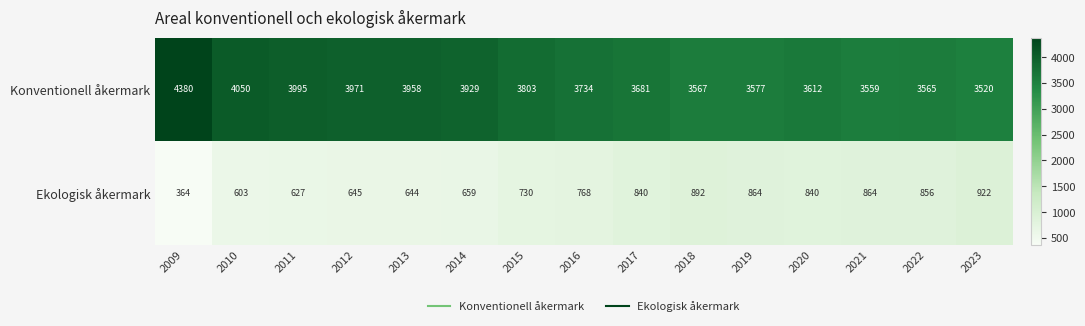

Rank the series by their maximum value, from lowest to highest.

Ekologisk åkermark, Konventionell åkermark